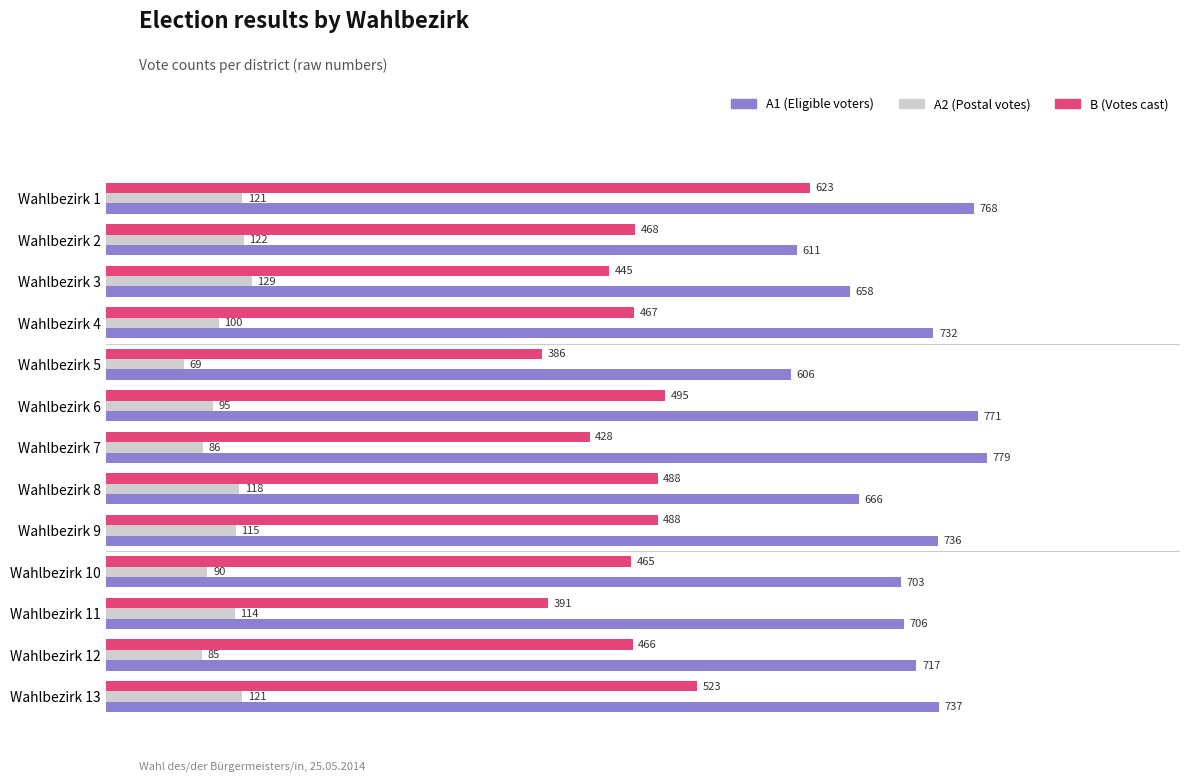

List the series in order of their peak value, lowest first.

A2 (Postal votes), B (Votes cast), A1 (Eligible voters)